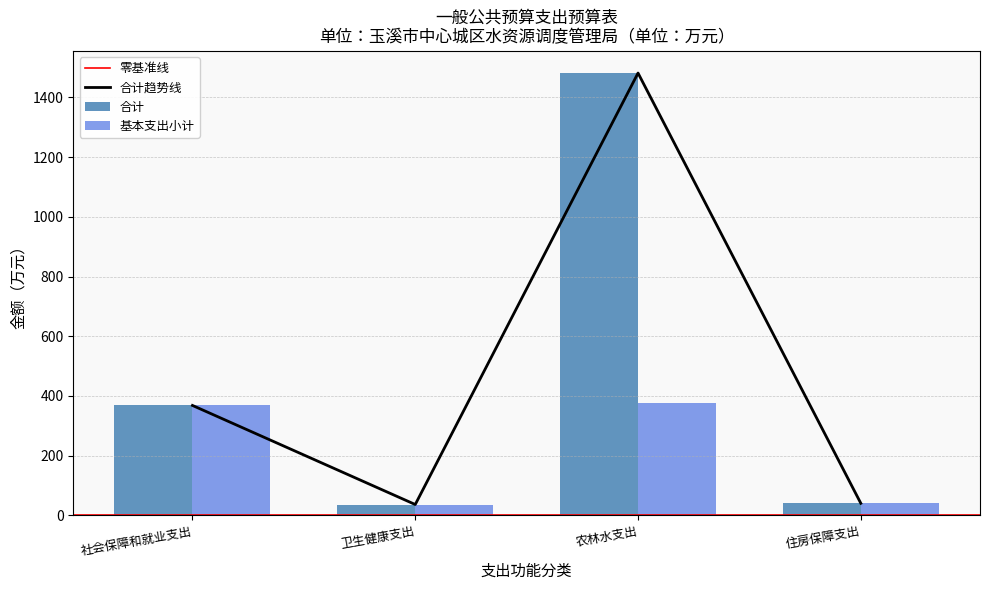

What are all the series names shown in the legend?

合计, 基本支出小计